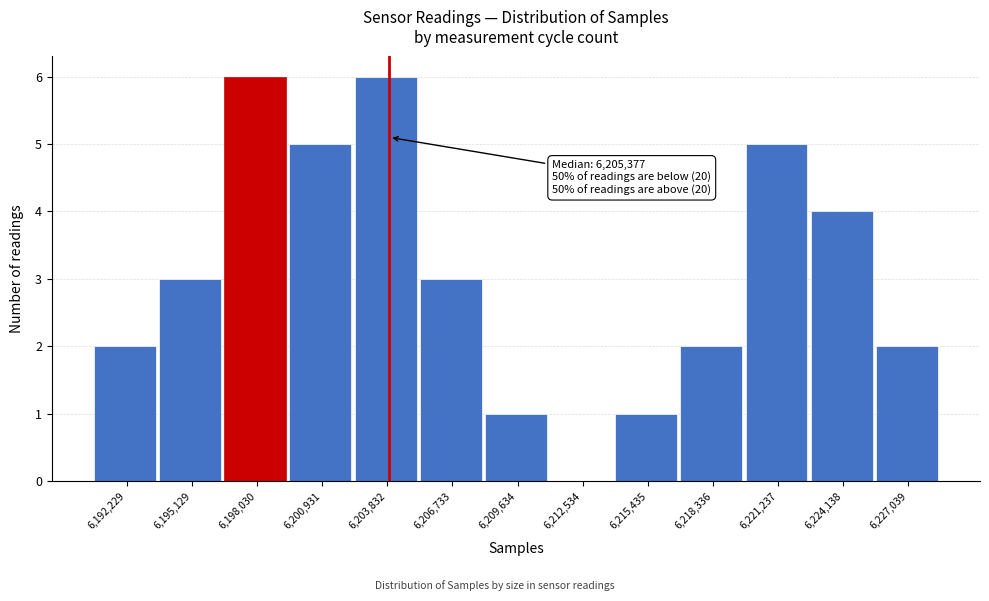

Reading left to right, what are all the values shown in this chart?

6,192,229=2	6,195,129=3	6,198,030=6	6,200,931=5	6,203,832=6	6,206,733=3	6,209,634=1	6,212,534=0	6,215,435=1	6,218,336=2	6,221,237=5	6,224,138=4	6,227,039=2